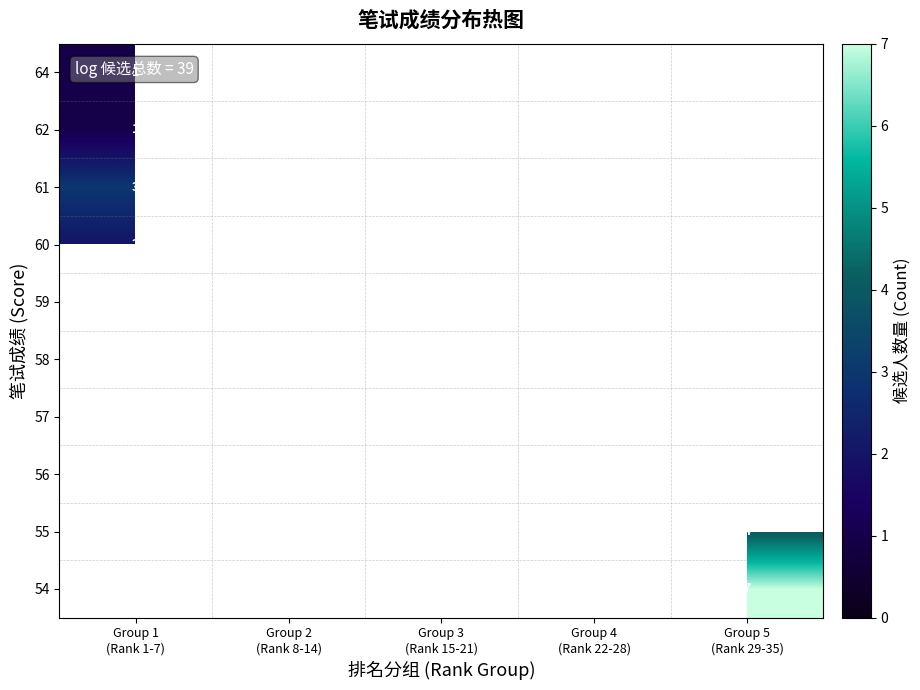

The 60 series shows 2.0 at Group 1 (Rank 1-7). True or false?

True